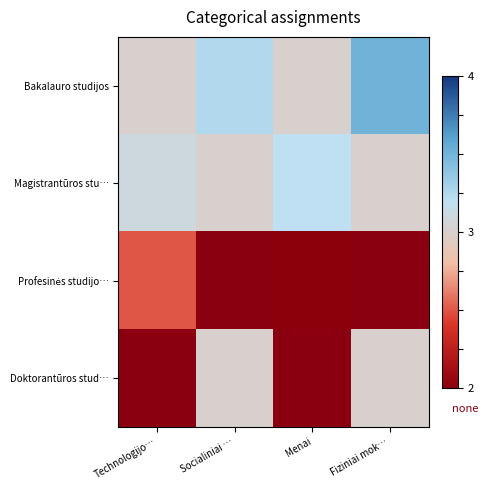

Between Menai and Fiziniai mok…, which is larger?

Fiziniai mok…